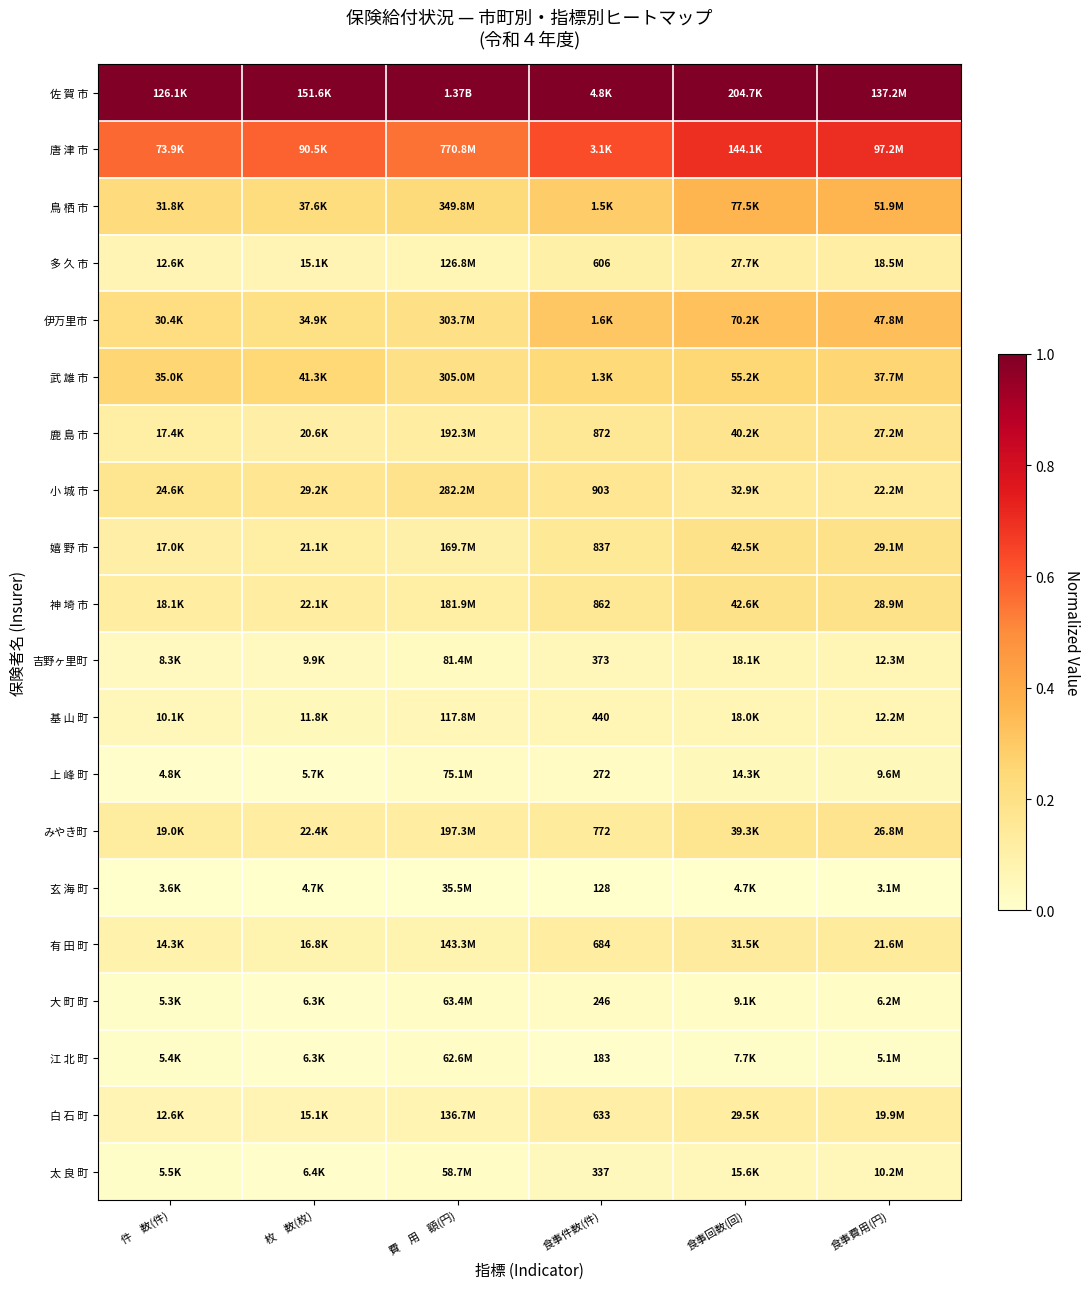

True or false: 鳥 栖 市 has a value of 0.2 at 枚 数(枚).

True